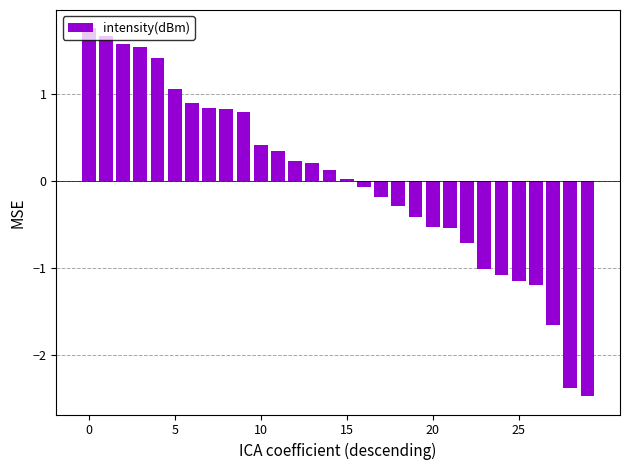

What is the difference between the maximum and minimum values?

4.2